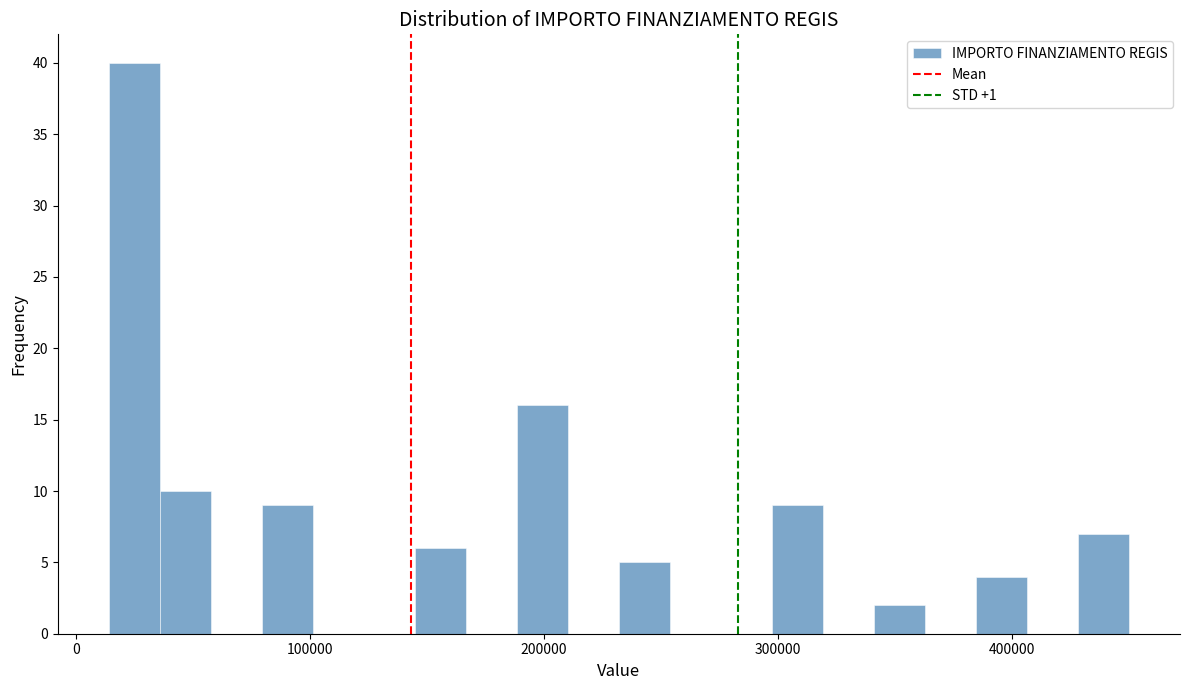

Around what value on the x-axis is the tallest bar? Give the approximate position of its centre, as read against the axis.

20000